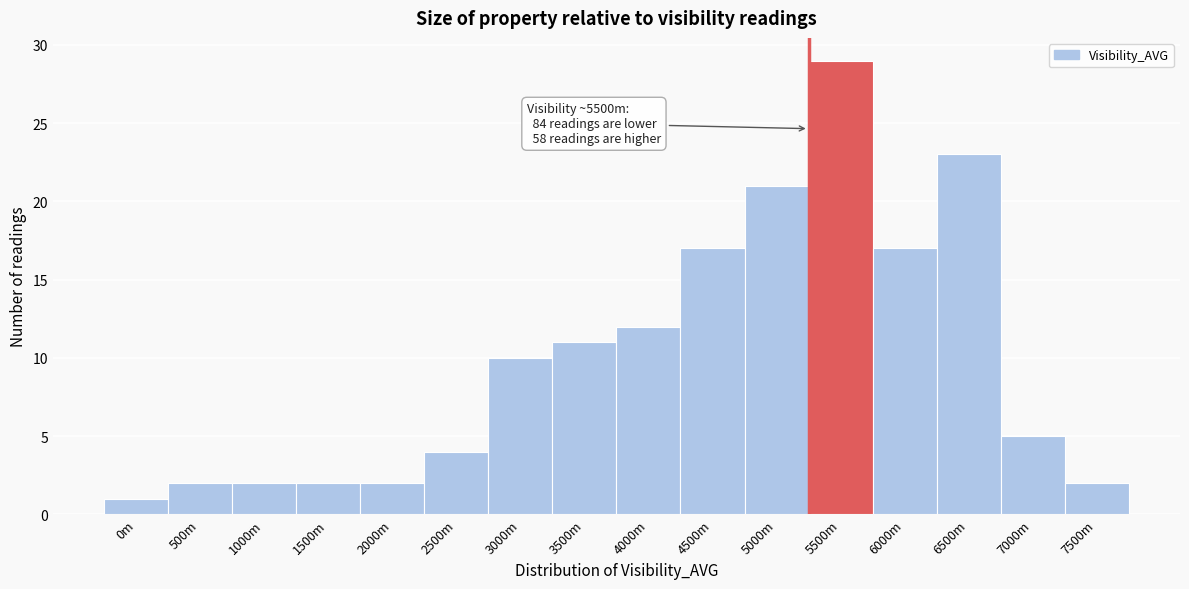

Reading right to left, extract all data points from this chart.

7500m=2	7000m=5	6500m=23	6000m=17	5500m=29	5000m=21	4500m=17	4000m=12	3500m=11	3000m=10	2500m=4	2000m=2	1500m=2	1000m=2	500m=2	0m=1